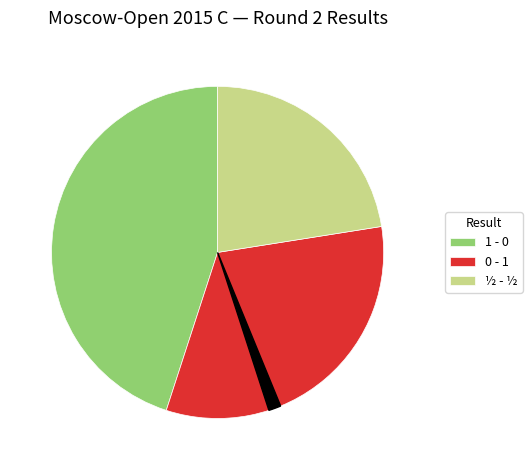

Does any single category account for the majority?

No